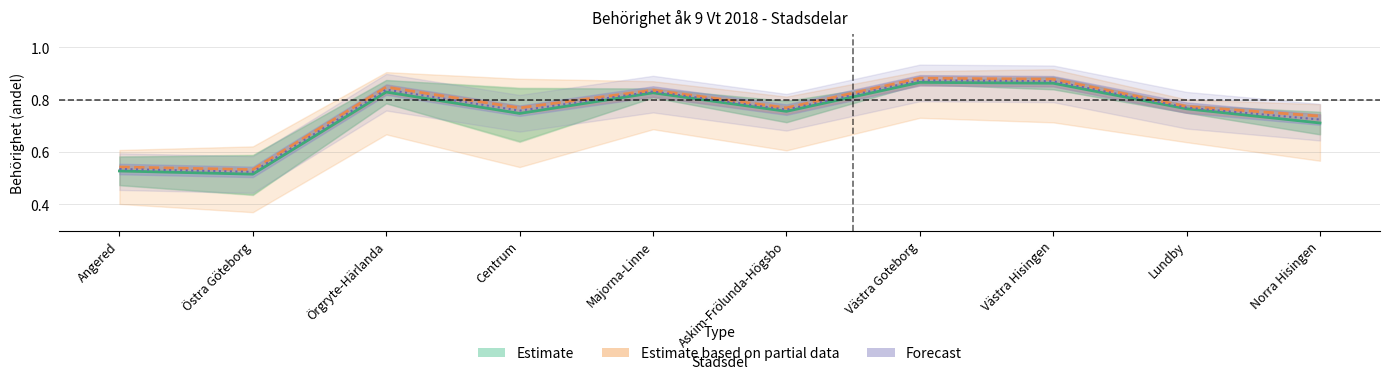

Reading right to left, list all the values displayed in this chart.

Flicka_Samtliga: 0.7	0.8	0.9	0.9	0.8	0.8	0.8	0.8	0.5	0.5
Pojke_Samtliga: 0.7	0.8	0.9	0.9	0.8	0.8	0.7	0.8	0.5	0.5
Totalt_Samtliga: 0.7	0.8	0.9	0.9	0.8	0.8	0.8	0.8	0.5	0.5